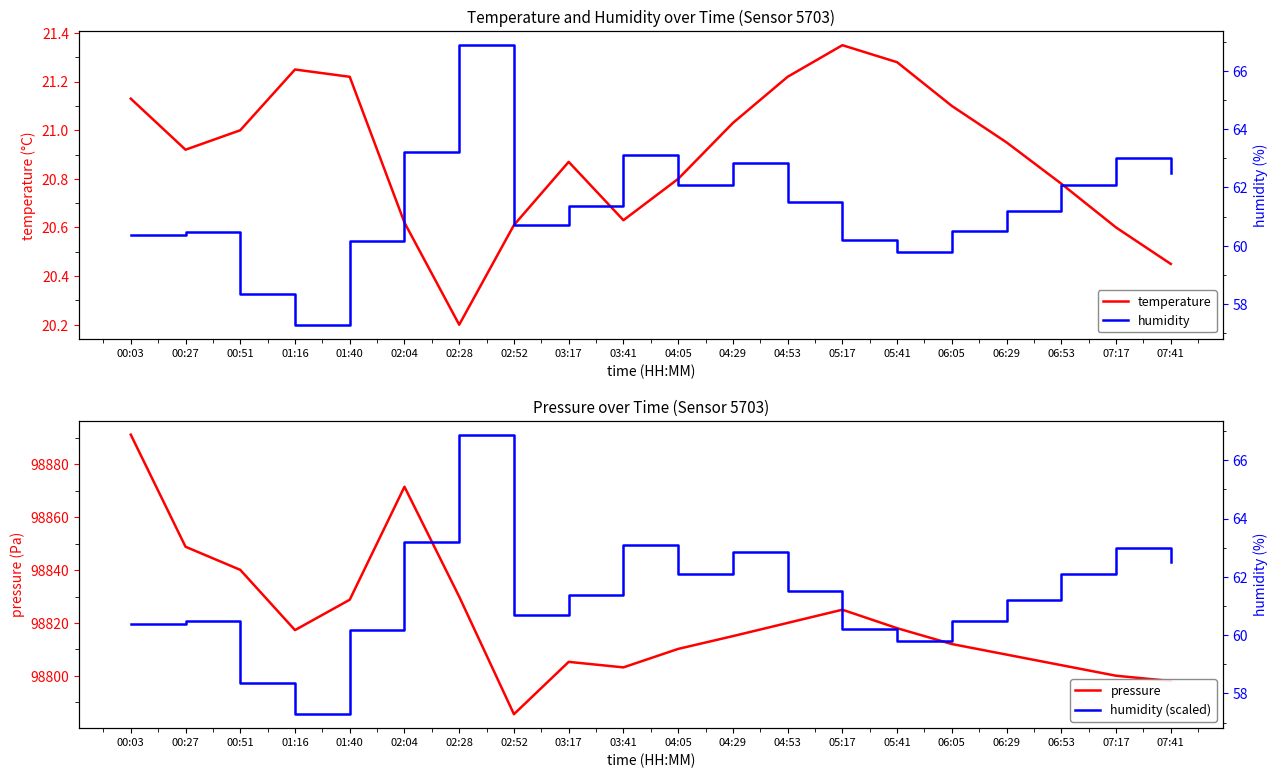

At which label is temperature closest to 20?

02:28